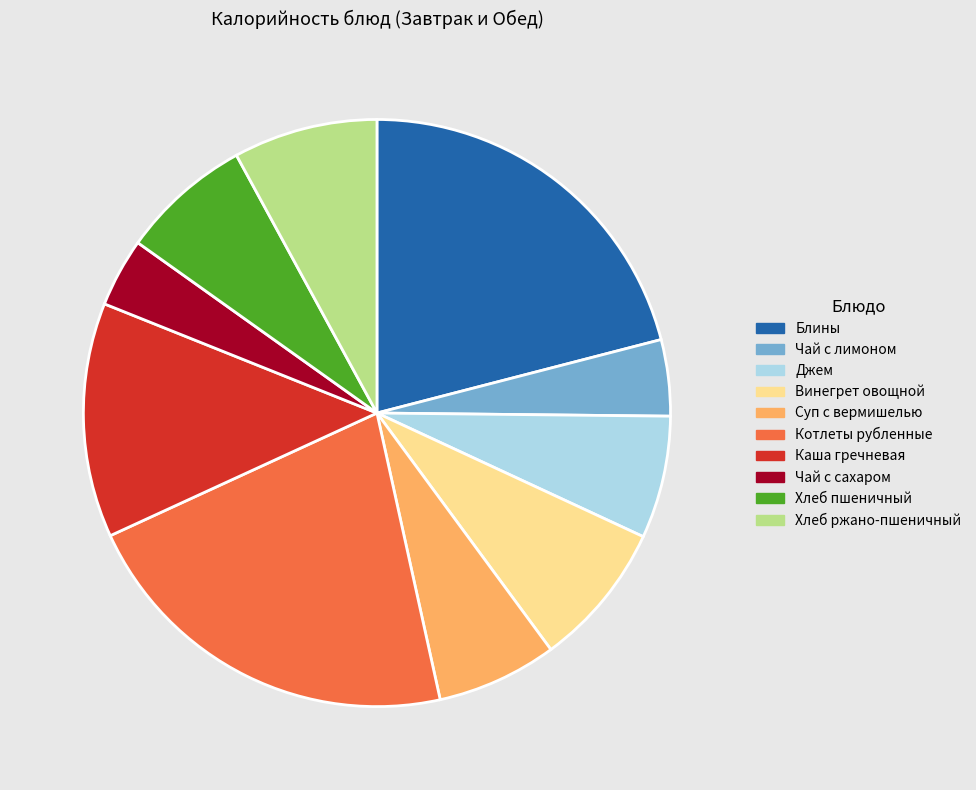

Do Суп с вермишелью and Каша гречневая together represent more than half of the pie?

No